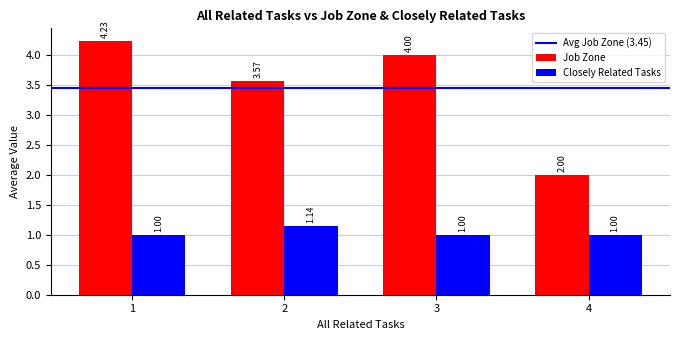

What is the average value of the Job Zone series?

3.5